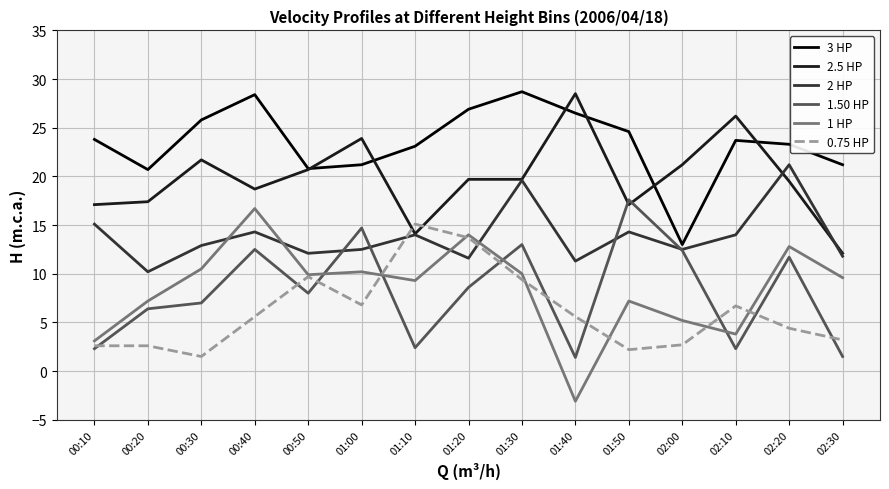

Does the chart display data point markers on the line(s)?

No